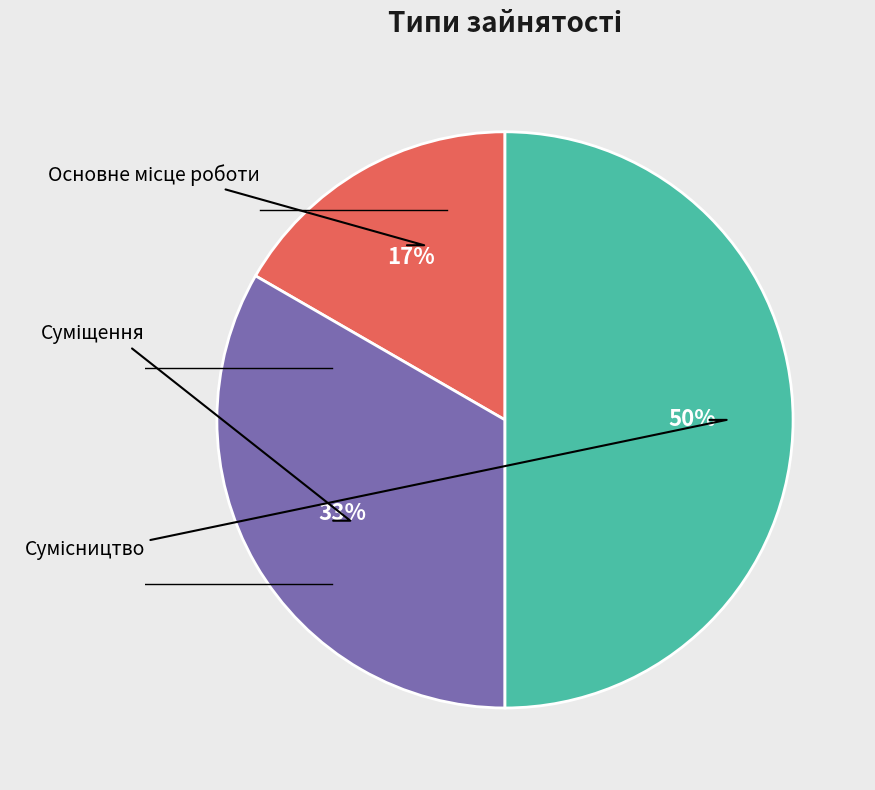

To the nearest percent, what is the average slice percentage?

33%